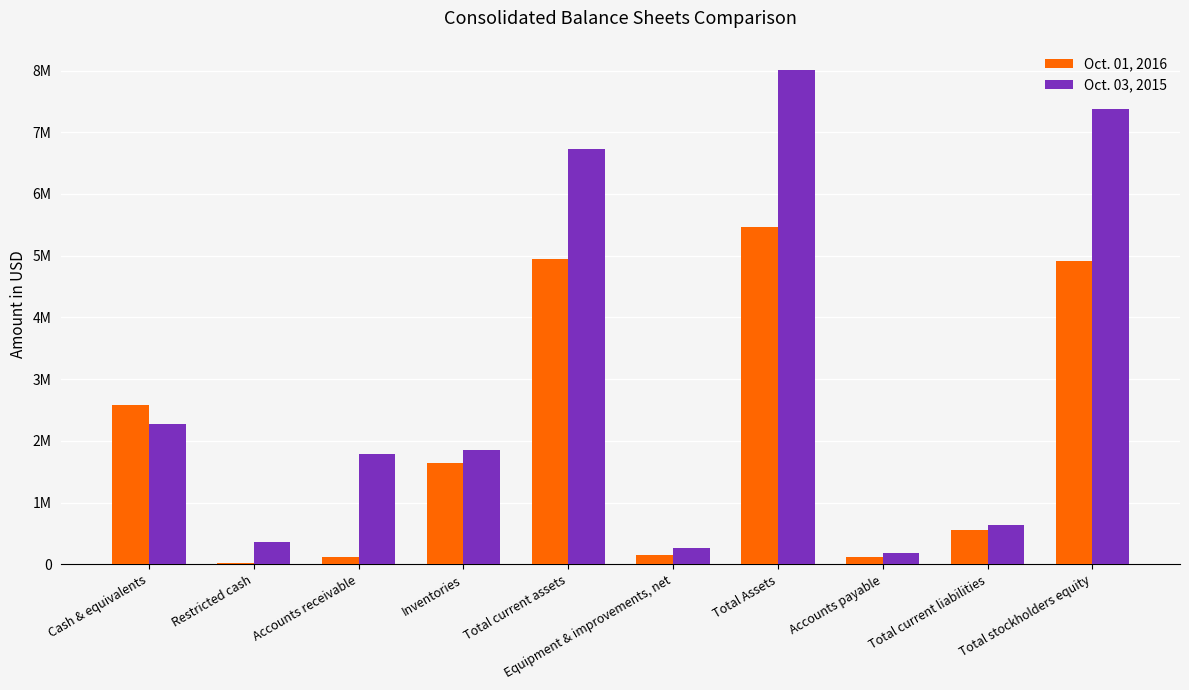

Does the chart contain stacked bars?

No